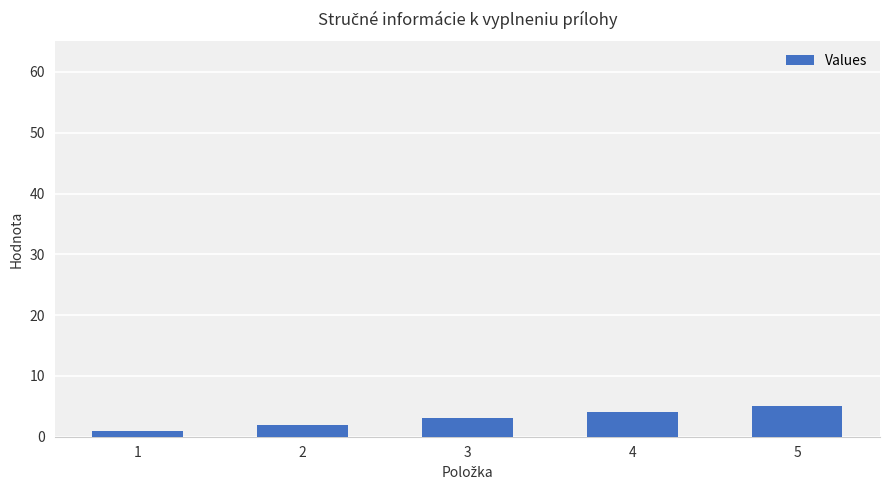

How many categories are shown in the chart?

5